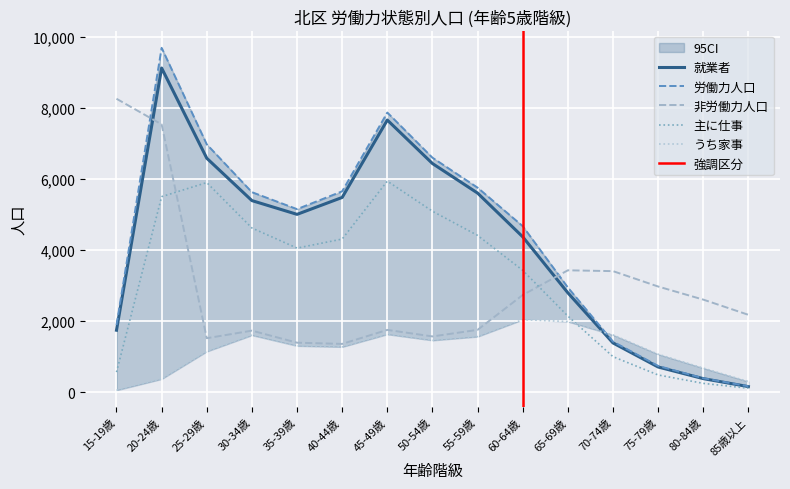

List the labels in order of 主に仕事 value, largest first.

45-49歳, 25-29歳, 20-24歳, 50-54歳, 30-34歳, 55-59歳, 40-44歳, 35-39歳, 60-64歳, 65-69歳, 70-74歳, 15-19歳, 75-79歳, 80-84歳, 85歳以上